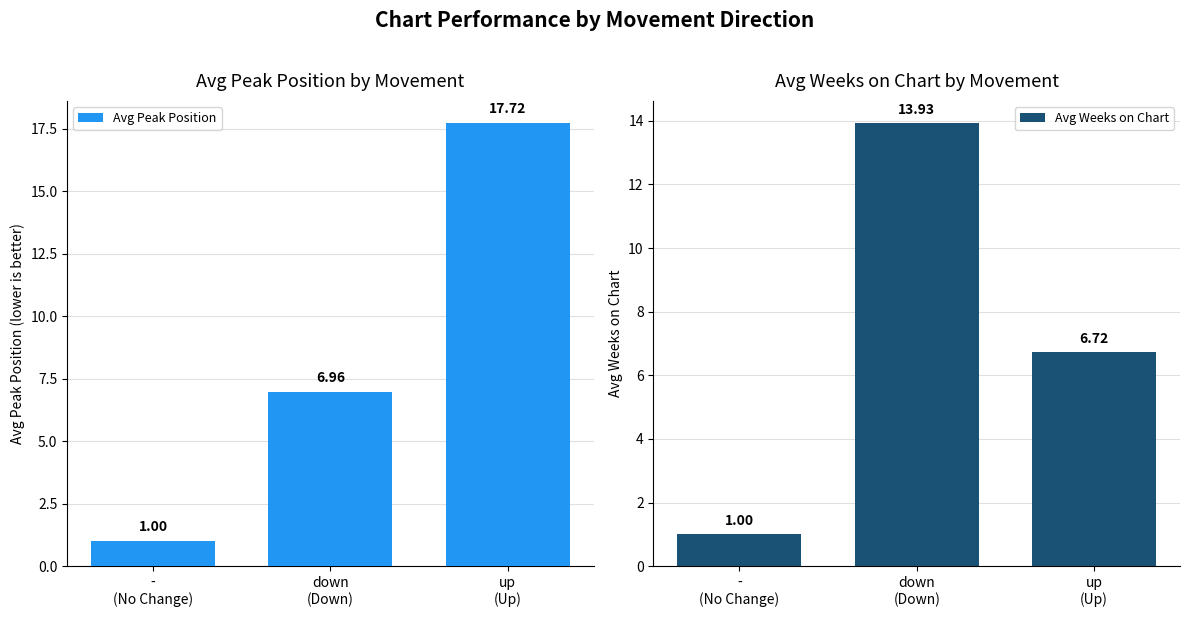

Between -
(No Change) and up
(Up), which series saw the biggest shift?

Avg Peak Position